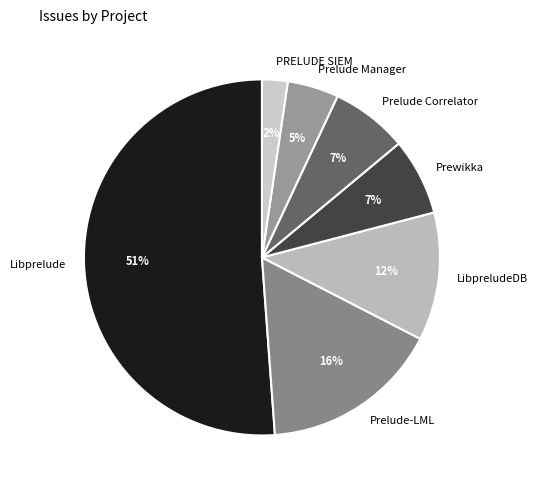

Approximately how many times larger is the value at Prelude Manager compared to Prewikka?

0.7